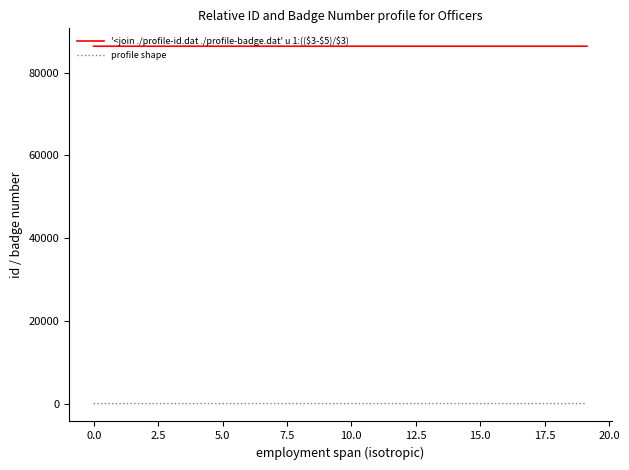

What is the greatest value displayed?

86388